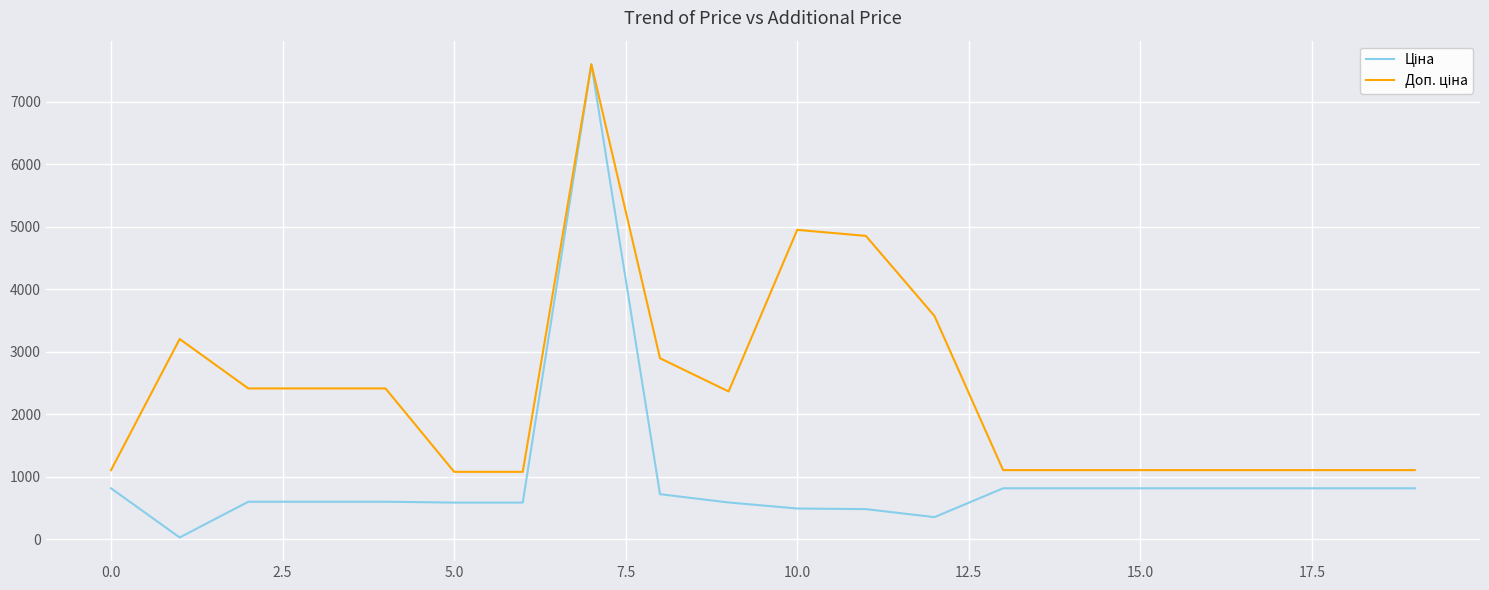

What is the maximum value shown in the chart?

7596.5